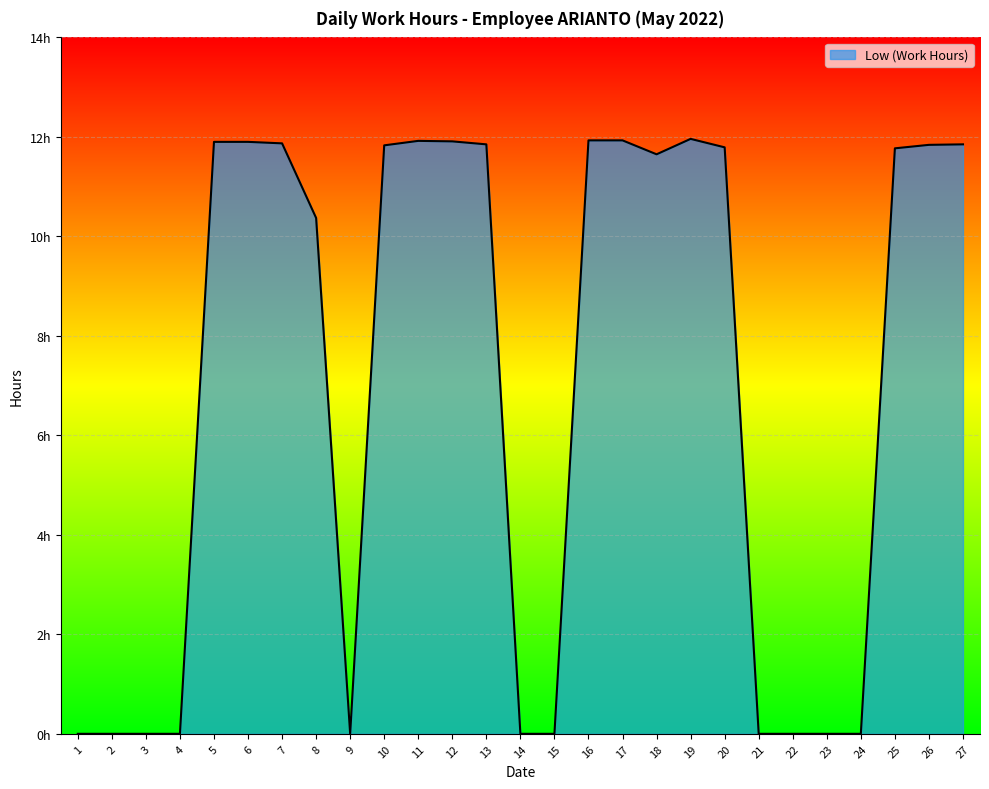

Does the chart display data point markers on the line(s)?

No